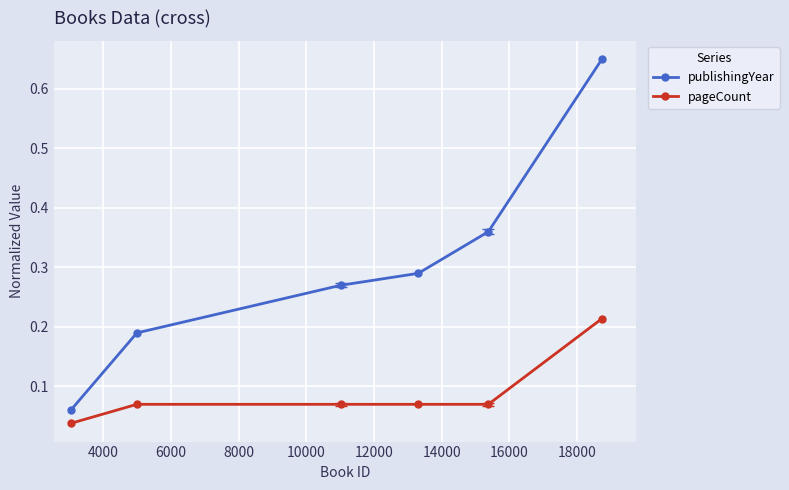

True or false: publishingYear has more than 0 interior local peaks.

False